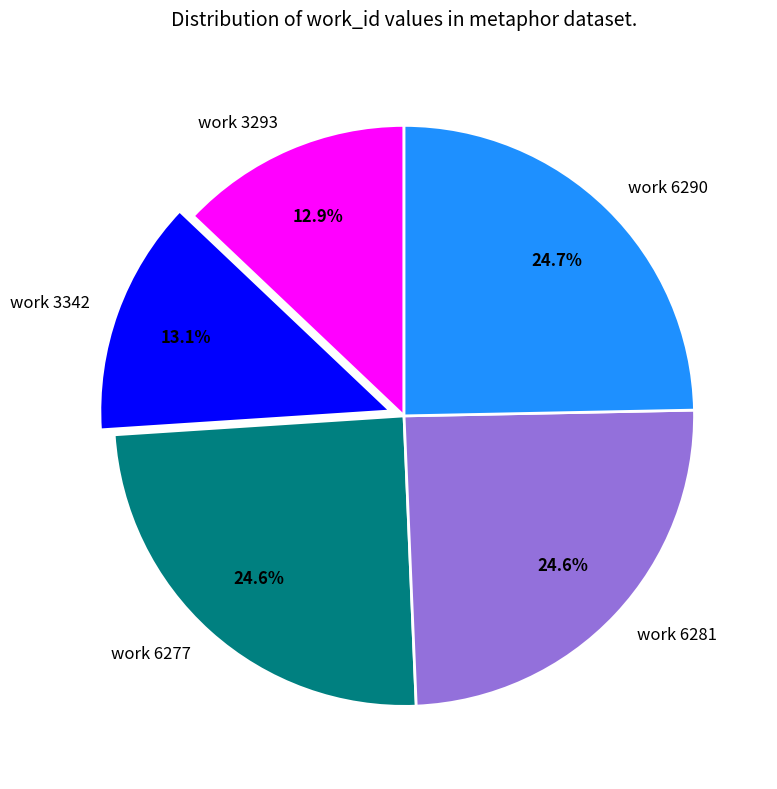

Combined, what portion of the pie is work 6290 and work 6281?

49.3%